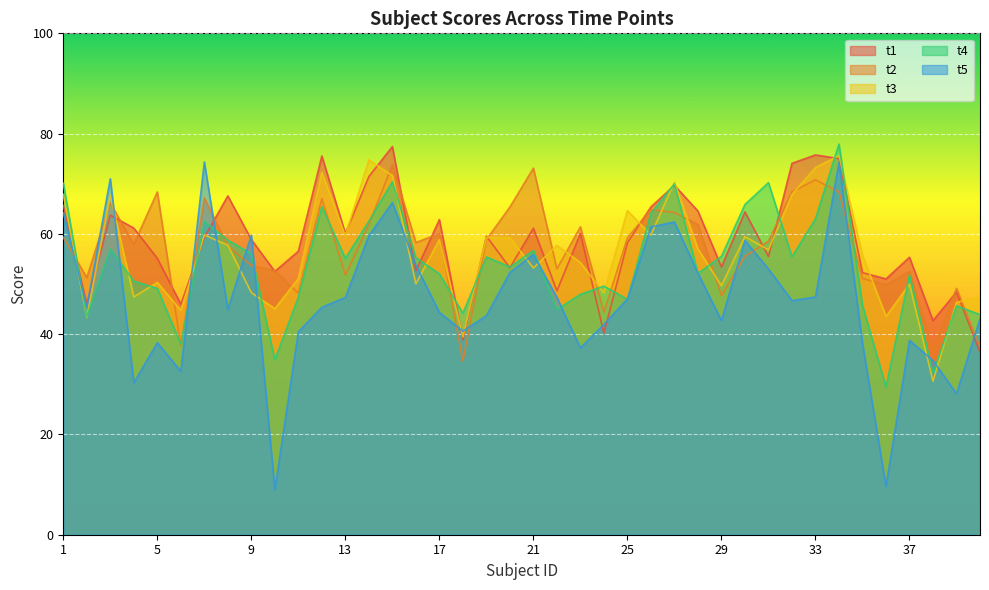

What is the difference between the maximum and minimum values in the t3 series?

45.0